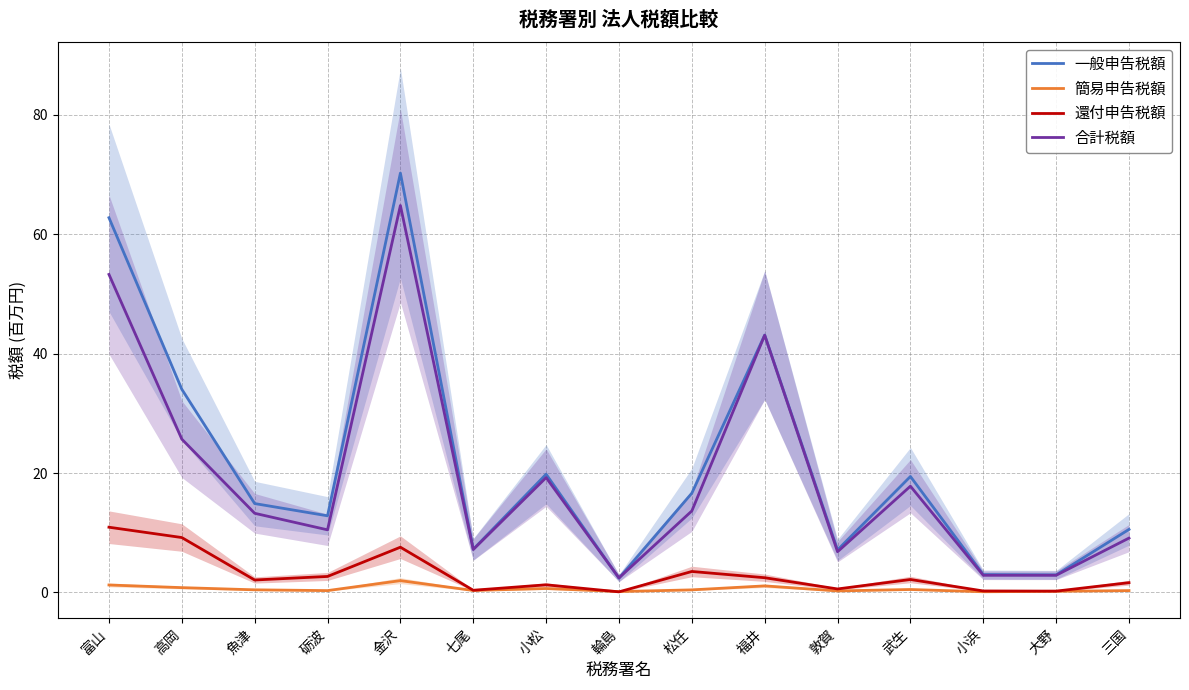

At which category does 合計税額 reach its first local peak?

金沢